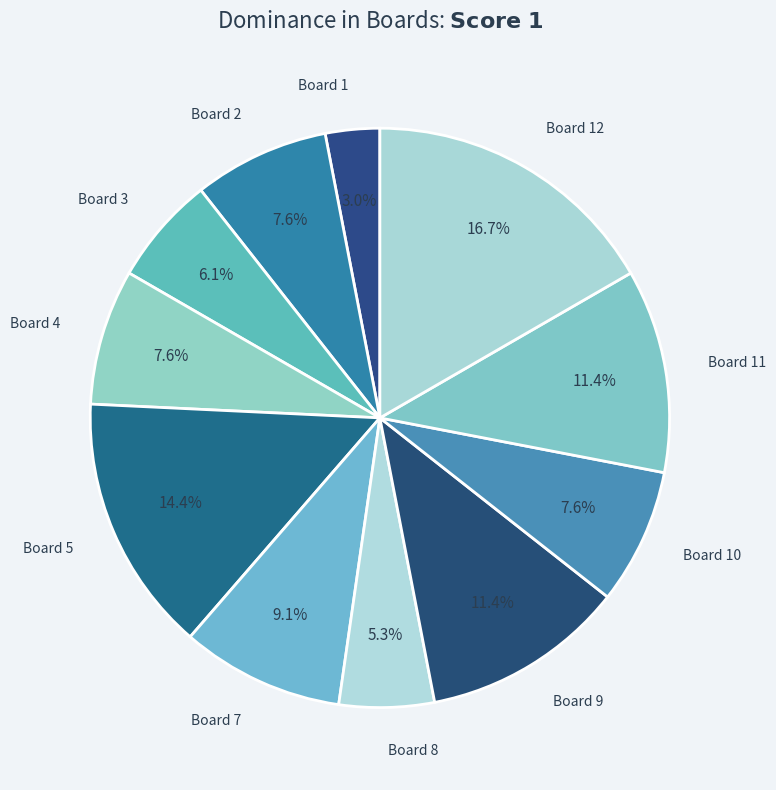

What is the largest slice in the pie chart?

12